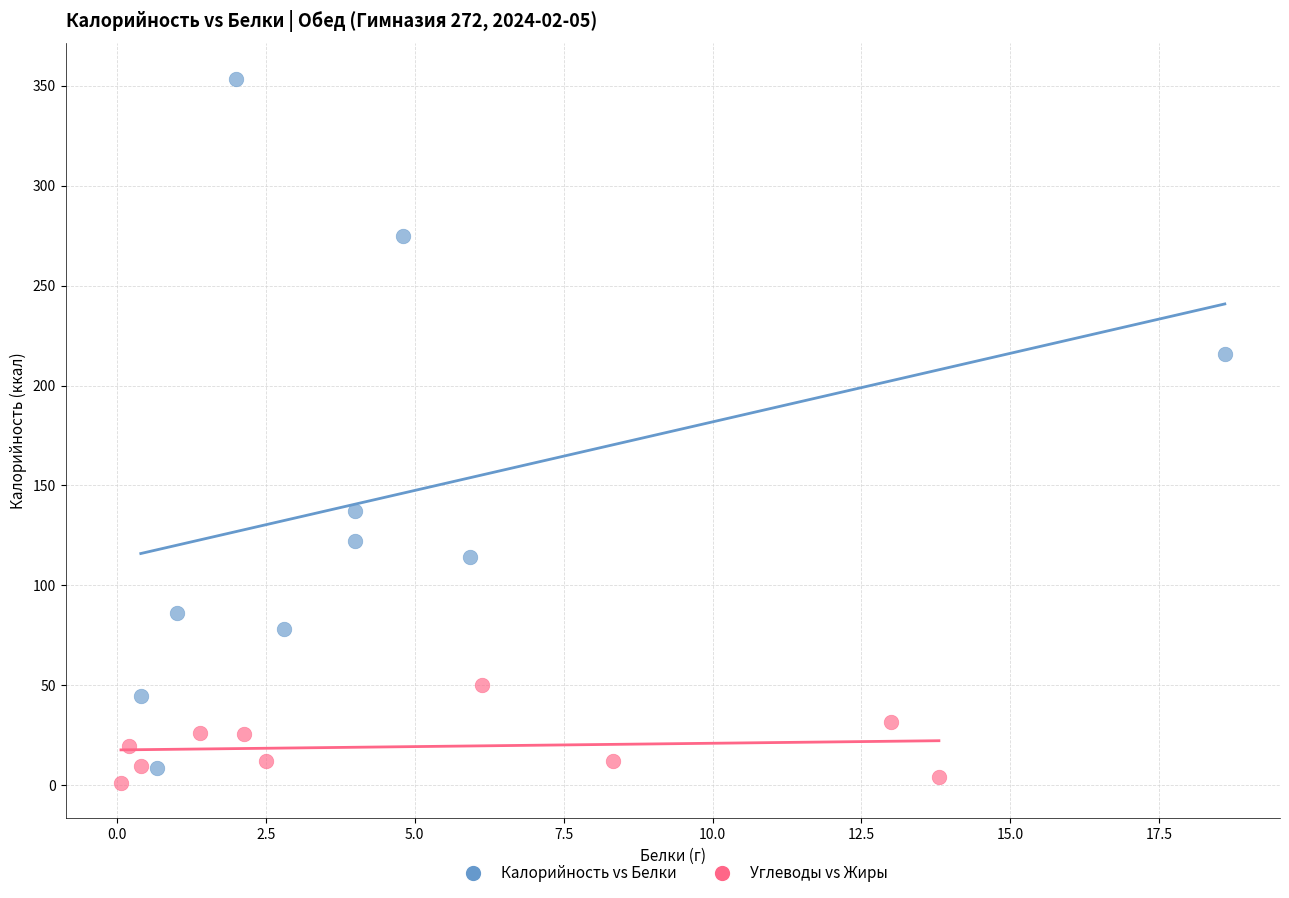

Which series contains the lowest Y value?

Углеводы vs Жиры